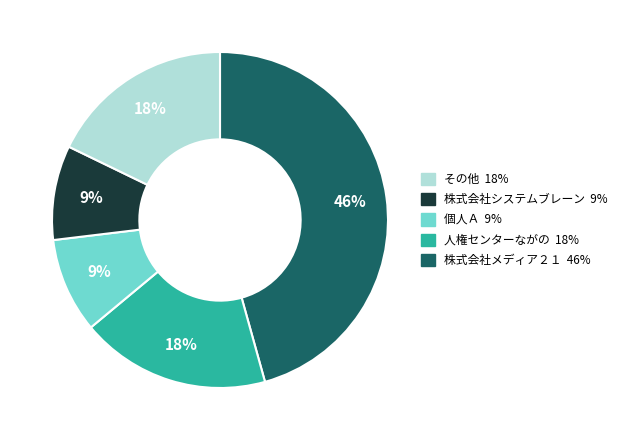

To the nearest percent, what is the difference between the largest and smallest slice percentages?

37%